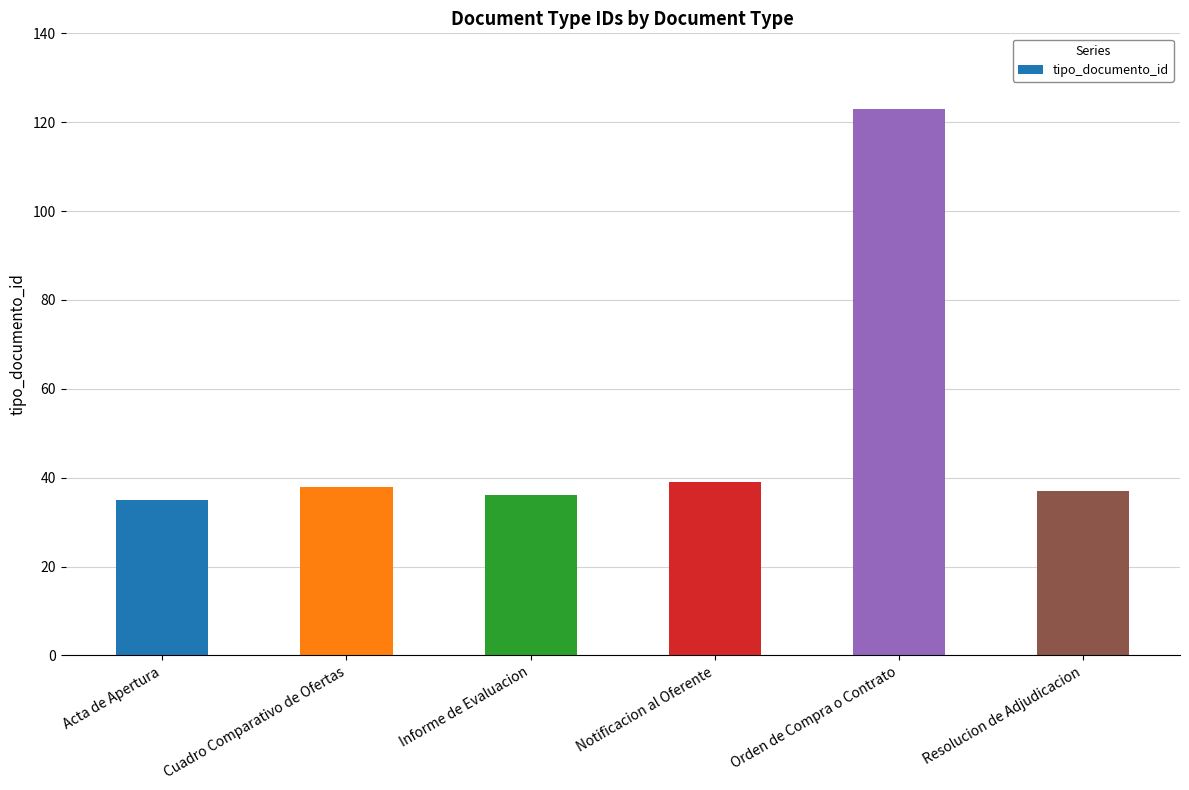

How many distinct data groups are displayed?

1